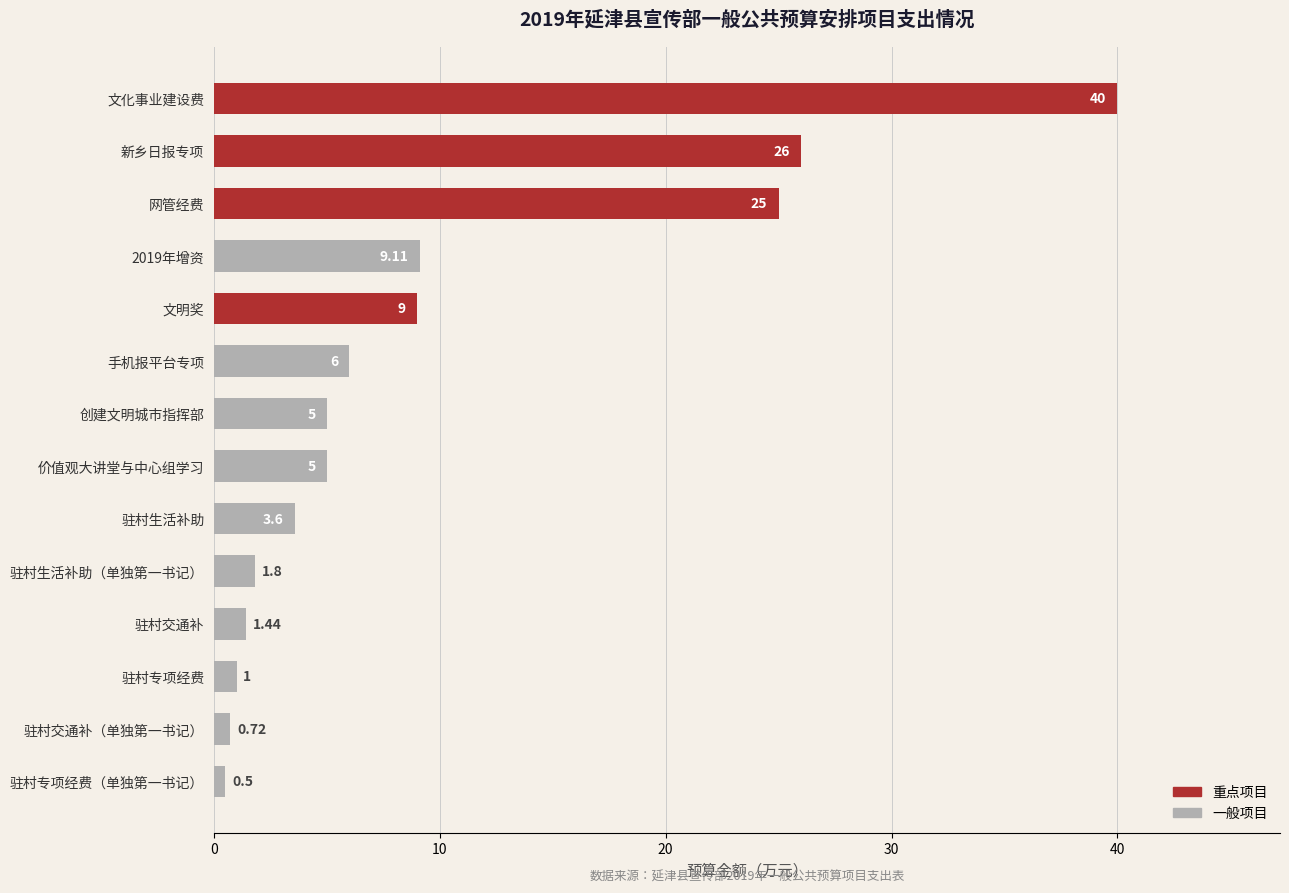

Does the chart contain any negative values?

No